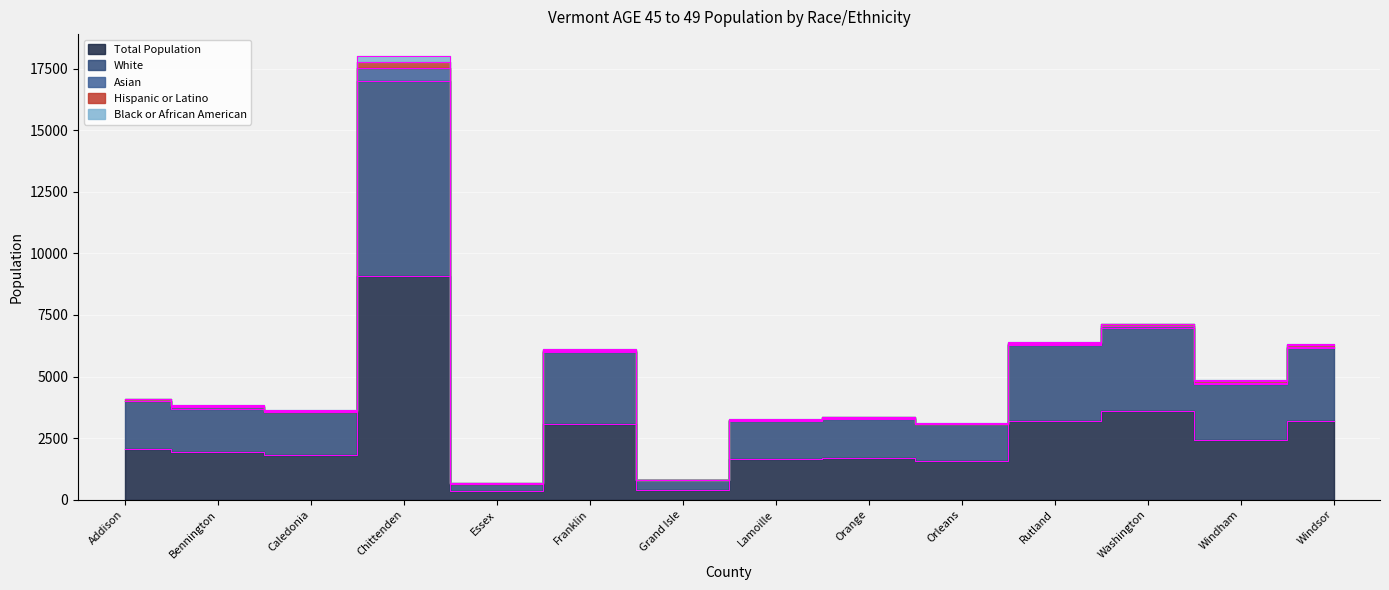

The value of White at Lamoille is 5150. True or false?

False